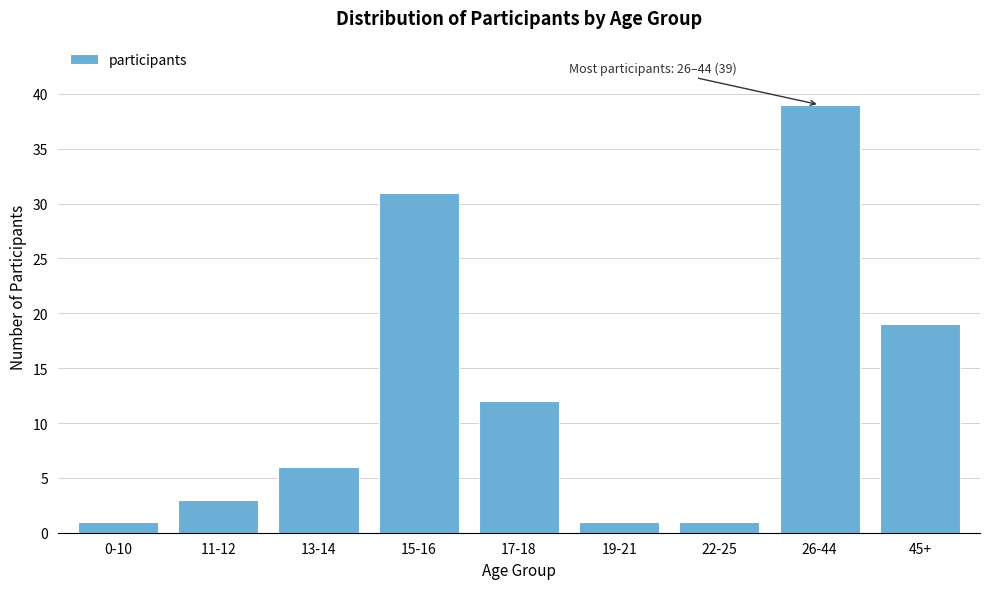

Reading left to right, what are all the values shown in this chart?

1	3	6	31	12	1	1	39	19